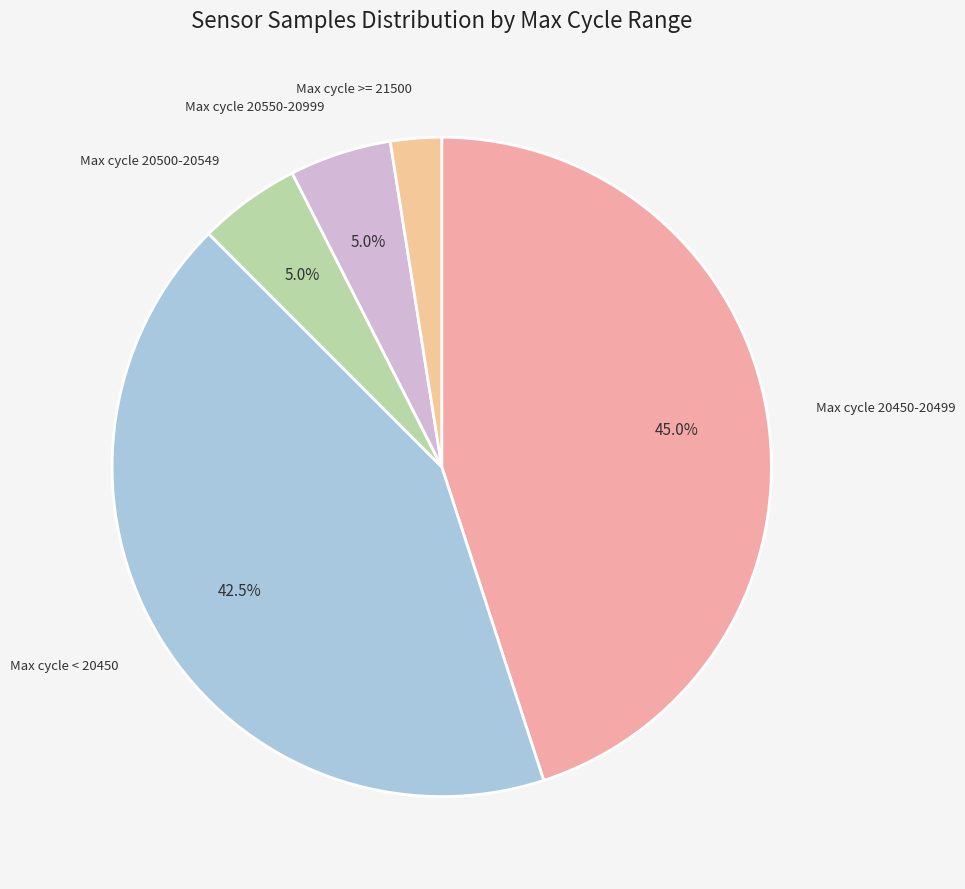

How many segments does this pie chart have?

5